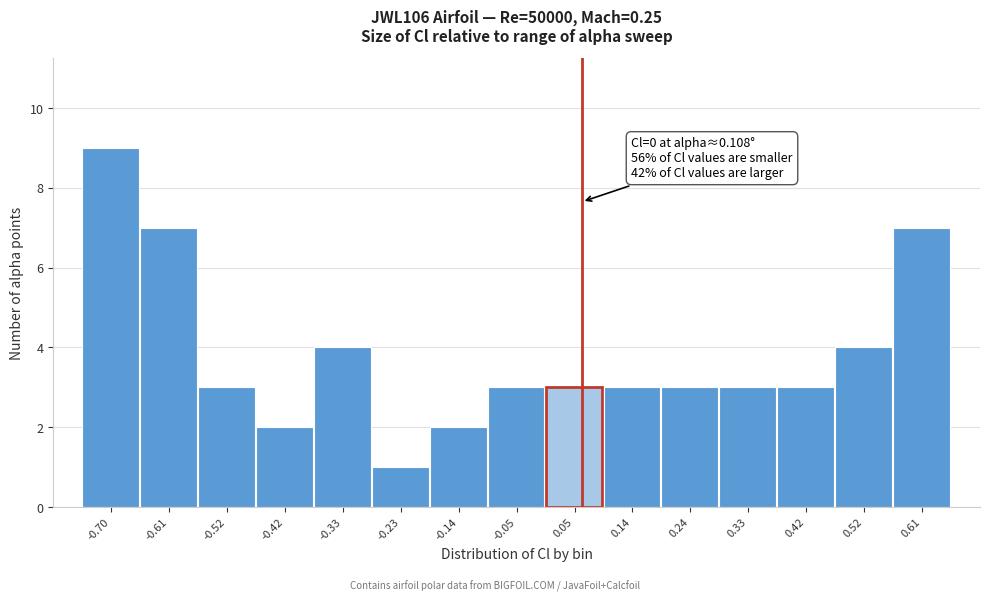

Reading left to right, extract all data points from this chart.

-0.70=9	-0.61=7	-0.52=3	-0.42=2	-0.33=4	-0.23=1	-0.14=2	-0.05=3	0.05=3	0.14=3	0.24=3	0.33=3	0.42=3	0.52=4	0.61=7